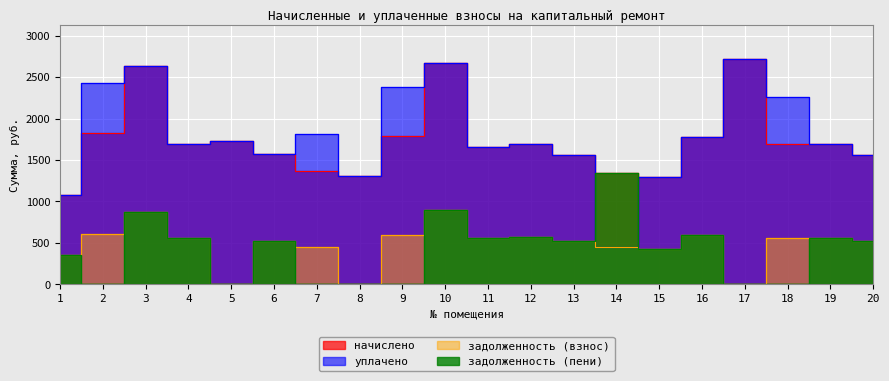

Which category has the highest value across all series?

17